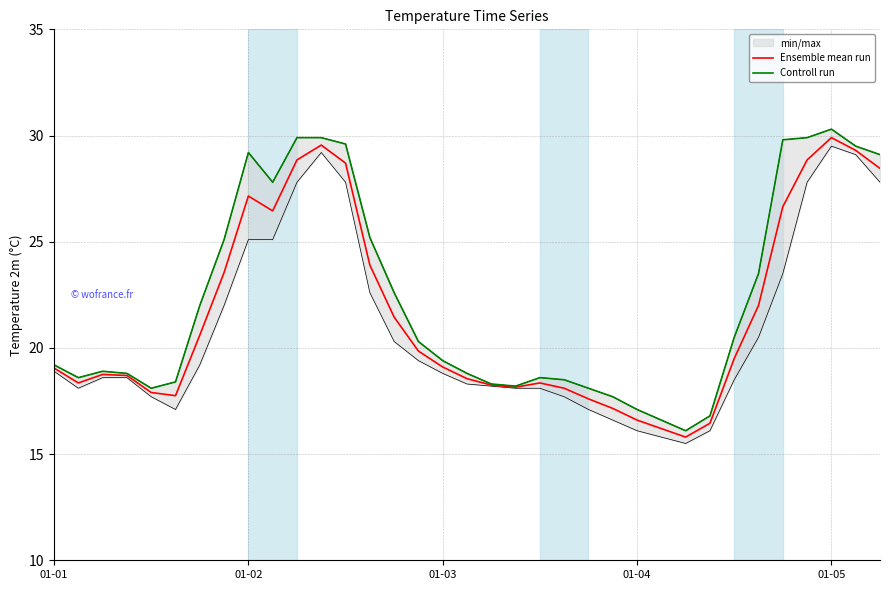

What position from the right is 6?

29